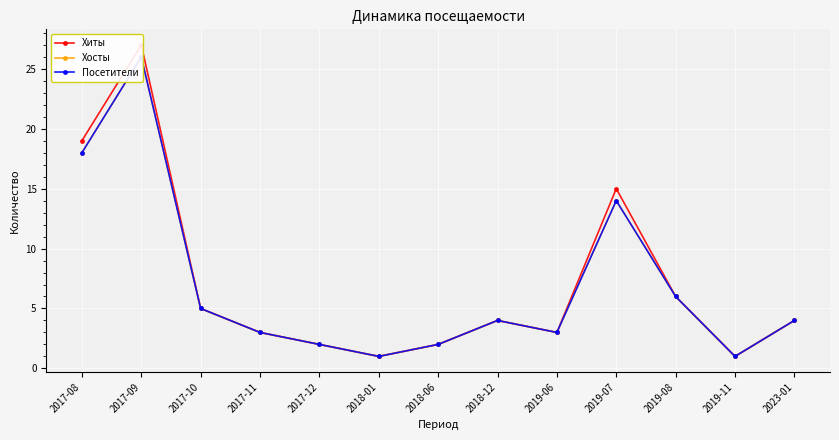

The value of Хосты at 2017-10 is 2. True or false?

False